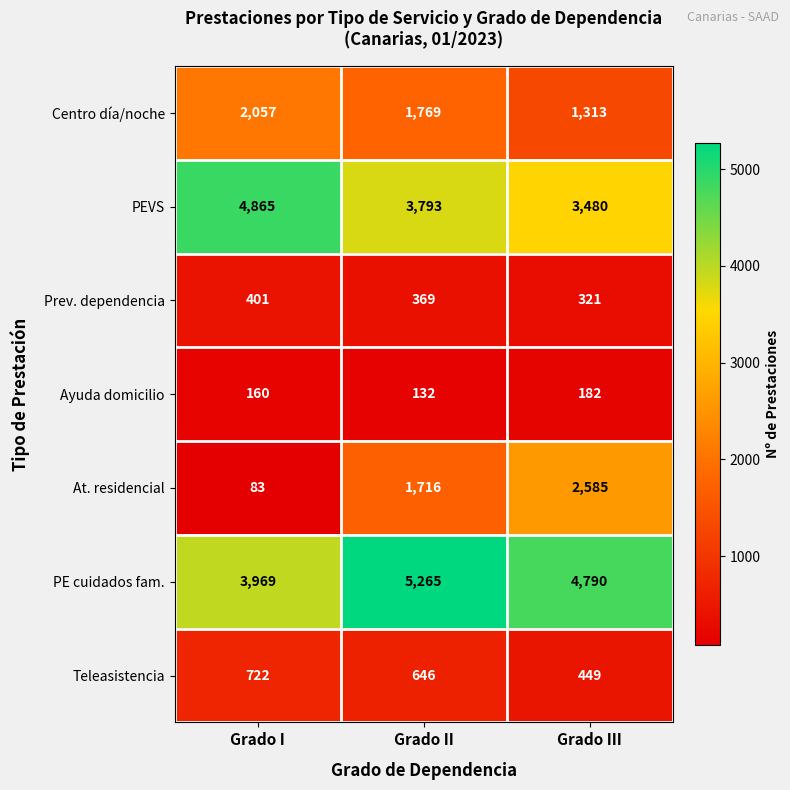

What is the approximate value of Prev. dependencia at Grado II, to the nearest 10?

370